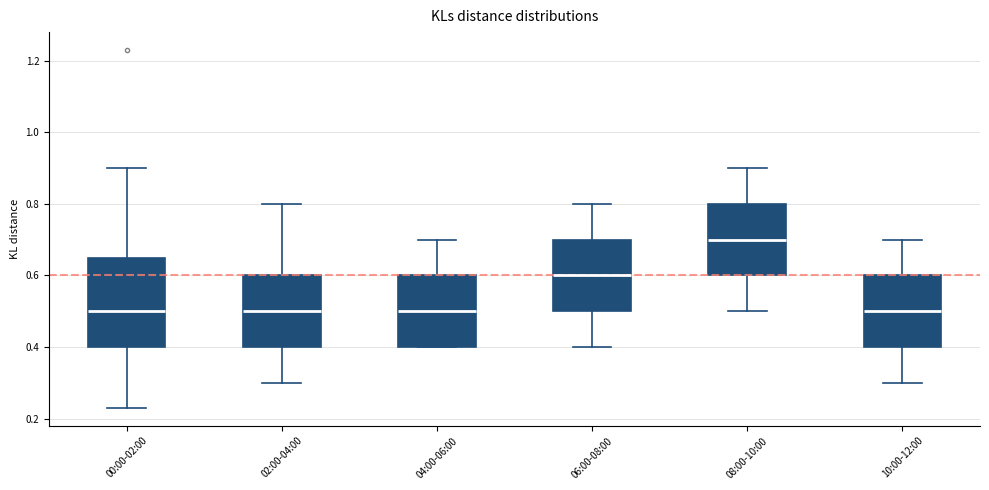

Which box has the highest median line?

08:00-10:00